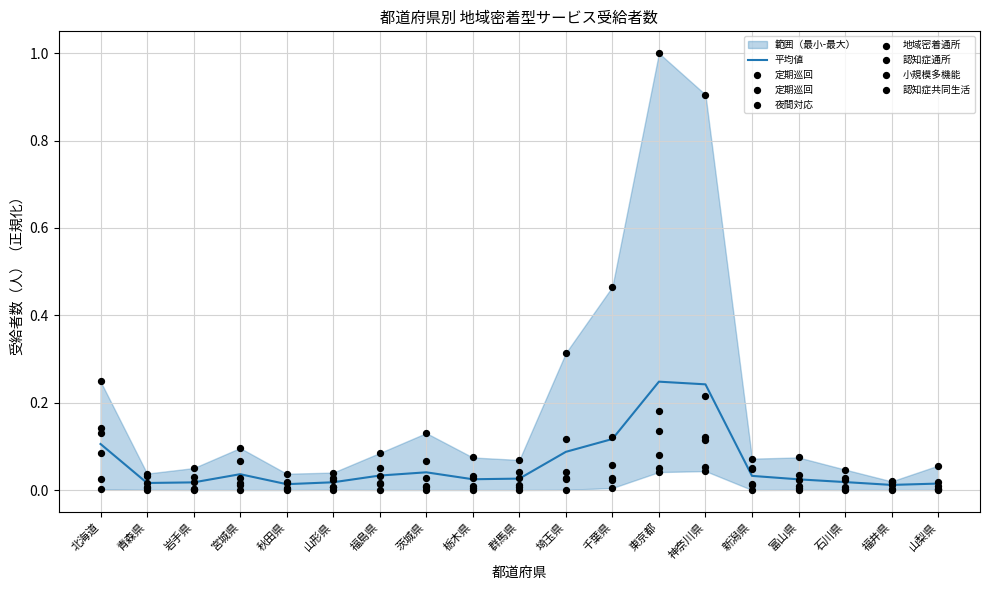

Which series contains the lowest Y value?

定期巡回